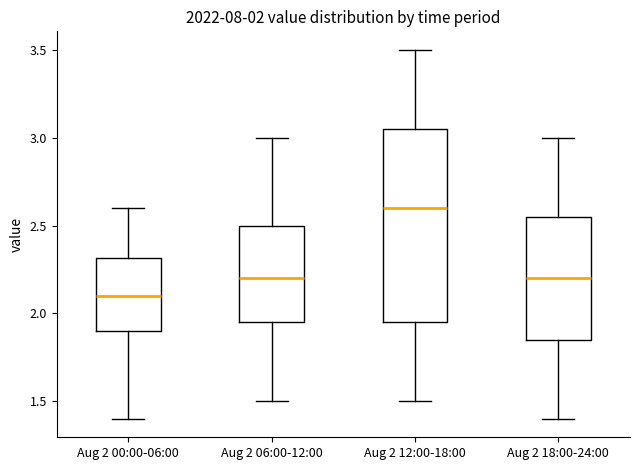

Comparing the boxes themselves (not the whiskers), which one is the tallest?

Aug 2 12:00-18:00